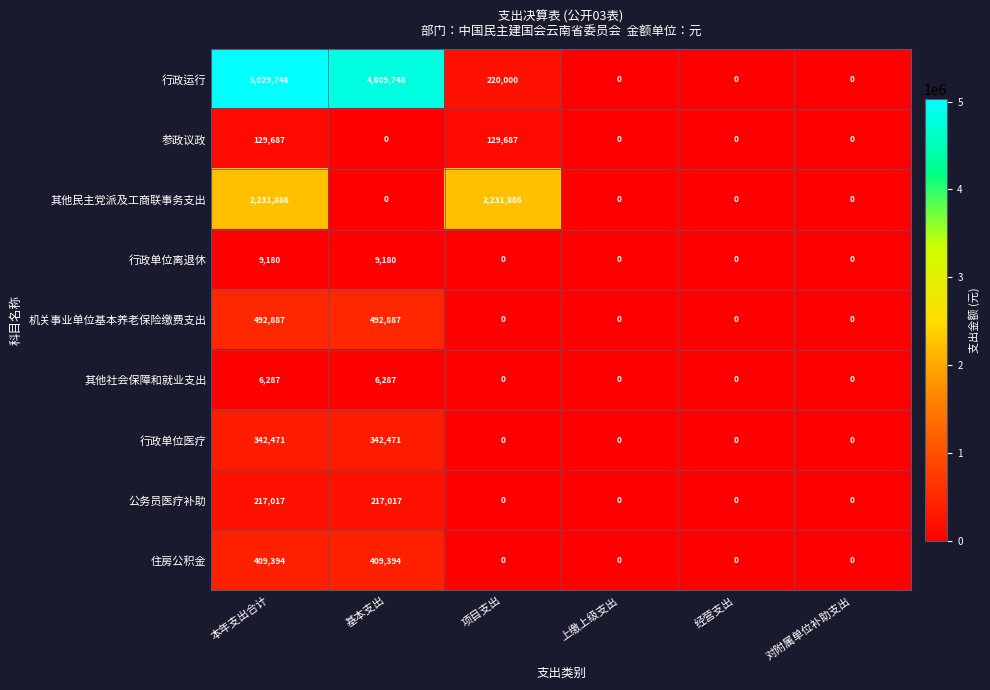

At which category is the sum across all series the highest?

本年支出合计